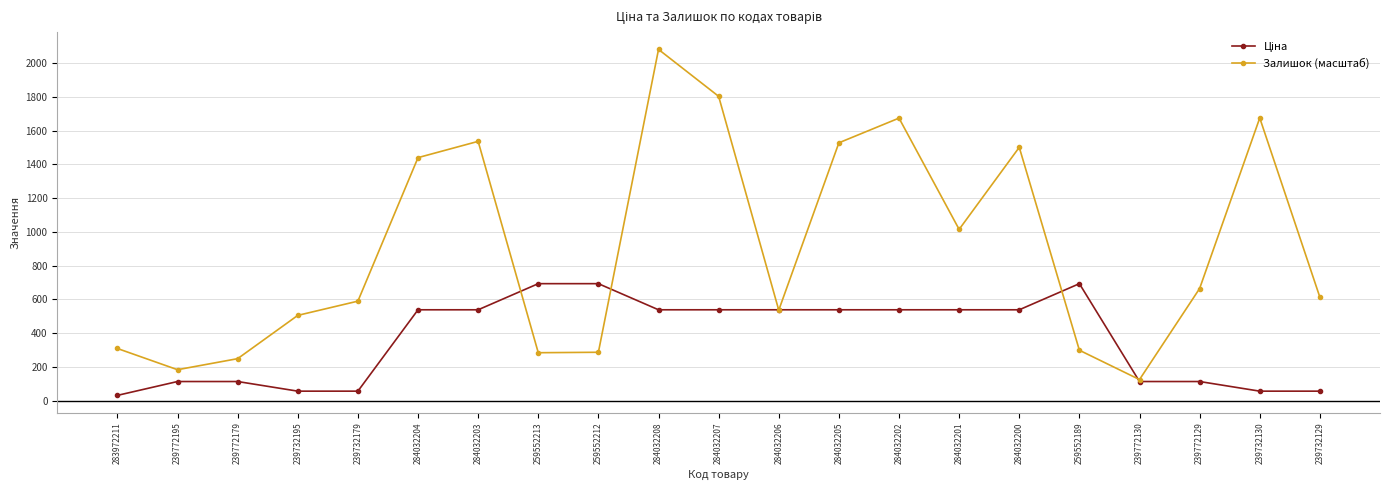

How many lines are shown in the chart?

2